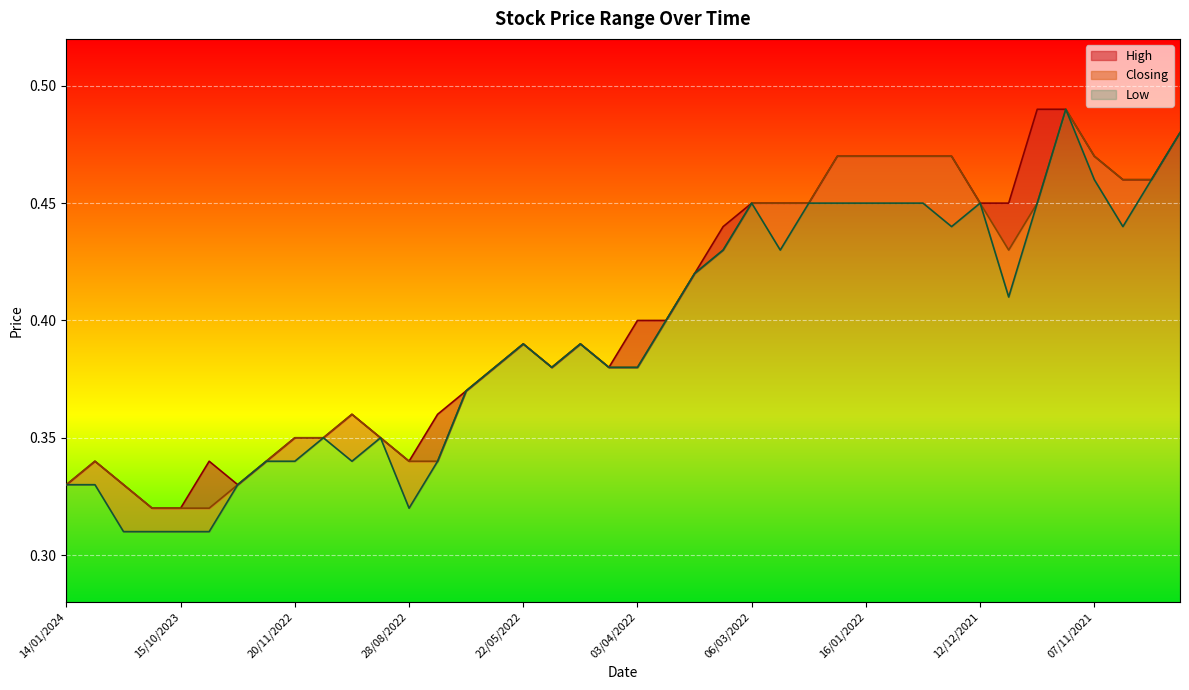

Is it true that High equals 0.6 at 15/05/2022?

False